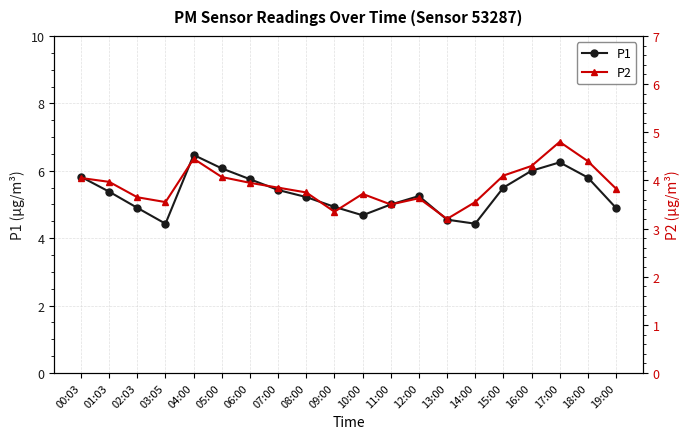

What is the difference between the maximum and minimum values in the P1 series?

2.0